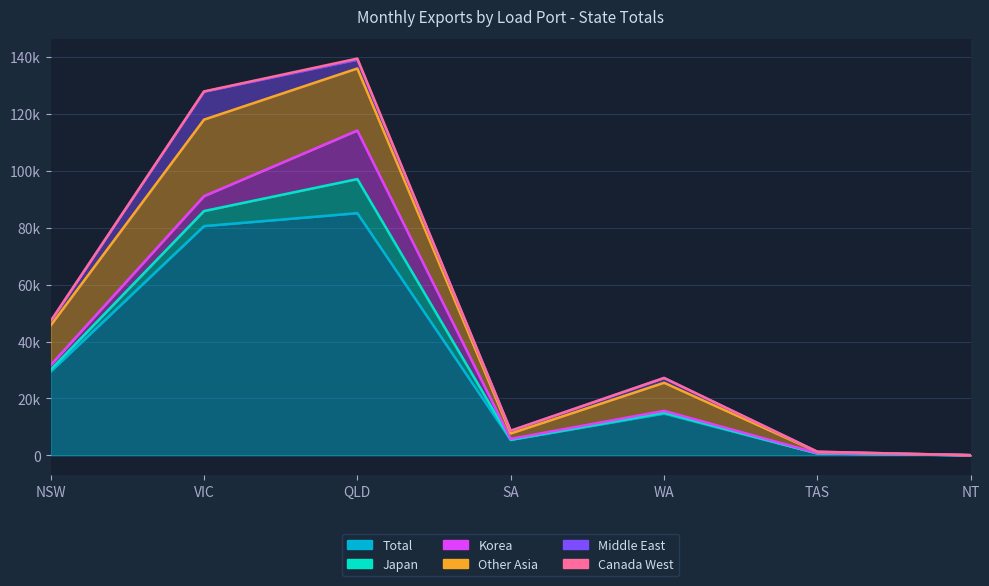

What is the difference between the second highest and second lowest values in the Total series?

79936